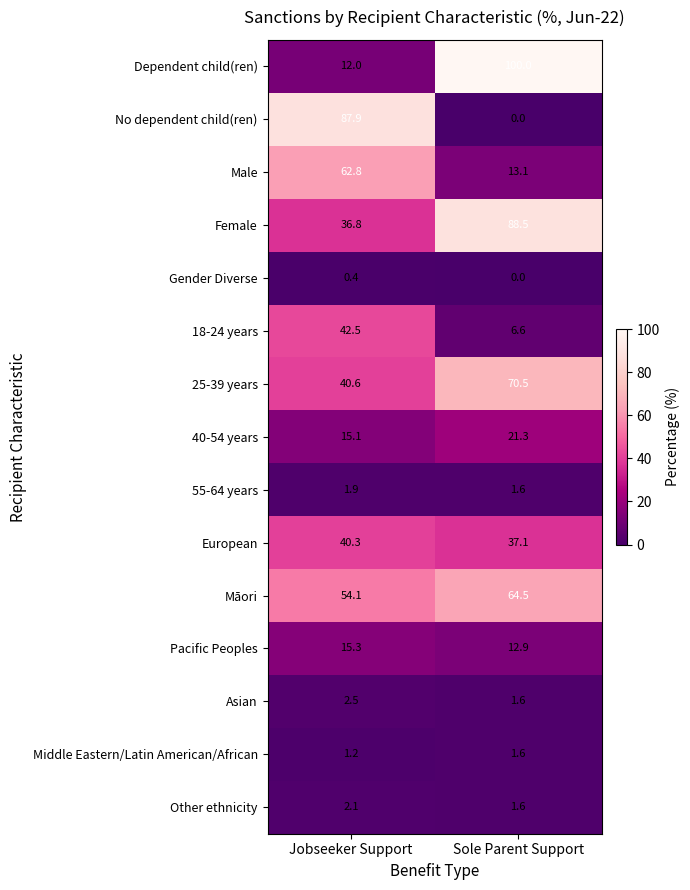

What is the average value of the Pacific Peoples series?

14.1